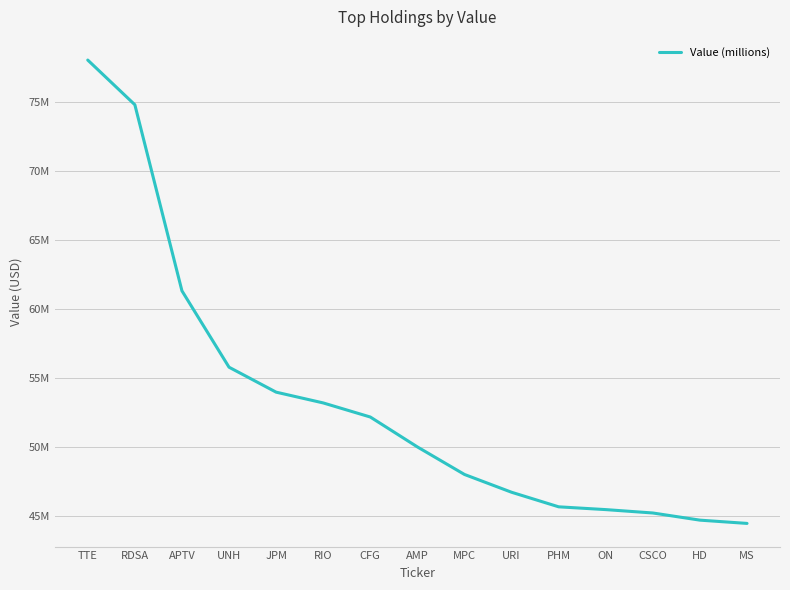

What is the change in value from TTE to RIO?

-24860000